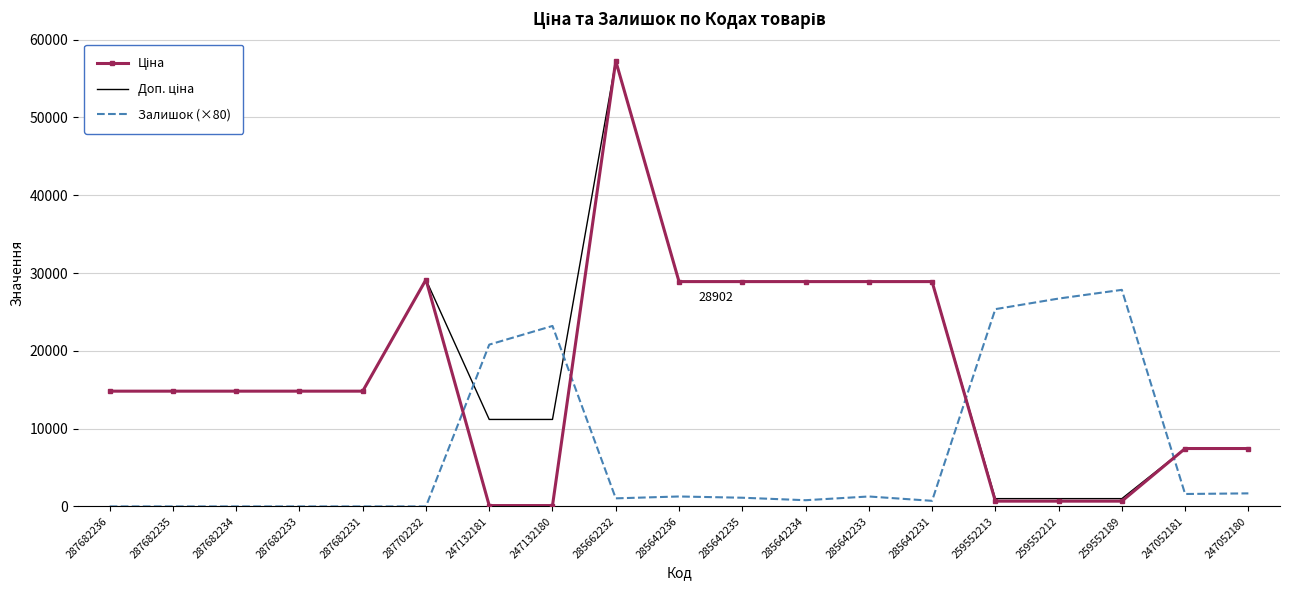

At how many categories does at least one series exceed 38358?

1